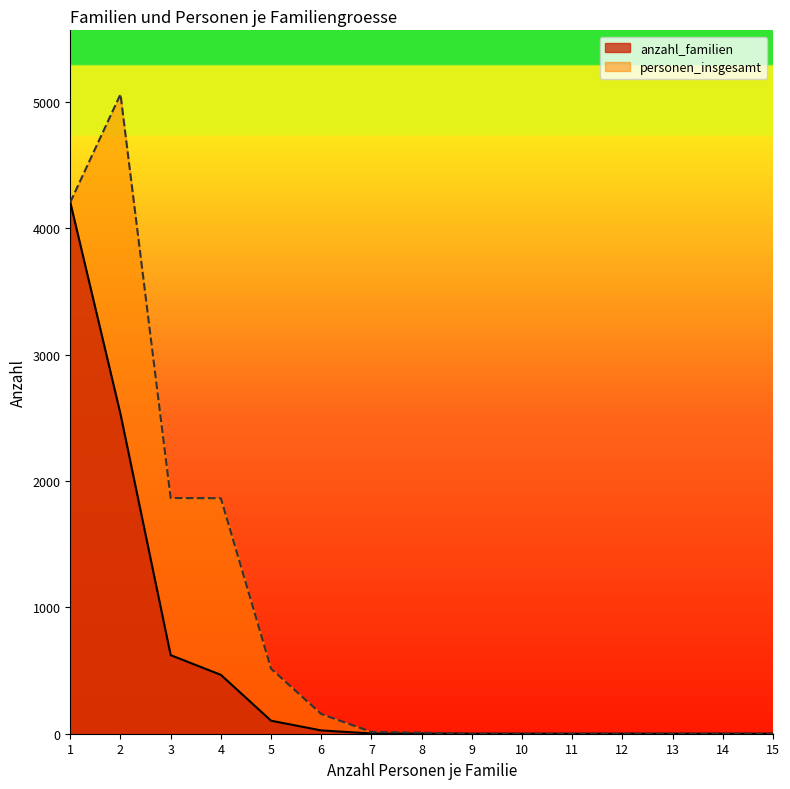

True or false: anzahl_familien and personen_insgesamt cross at least once.

False